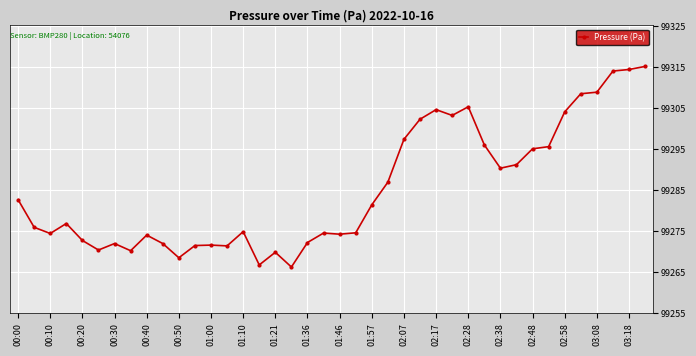

What is the value of the 39th point from the left?

99314.5